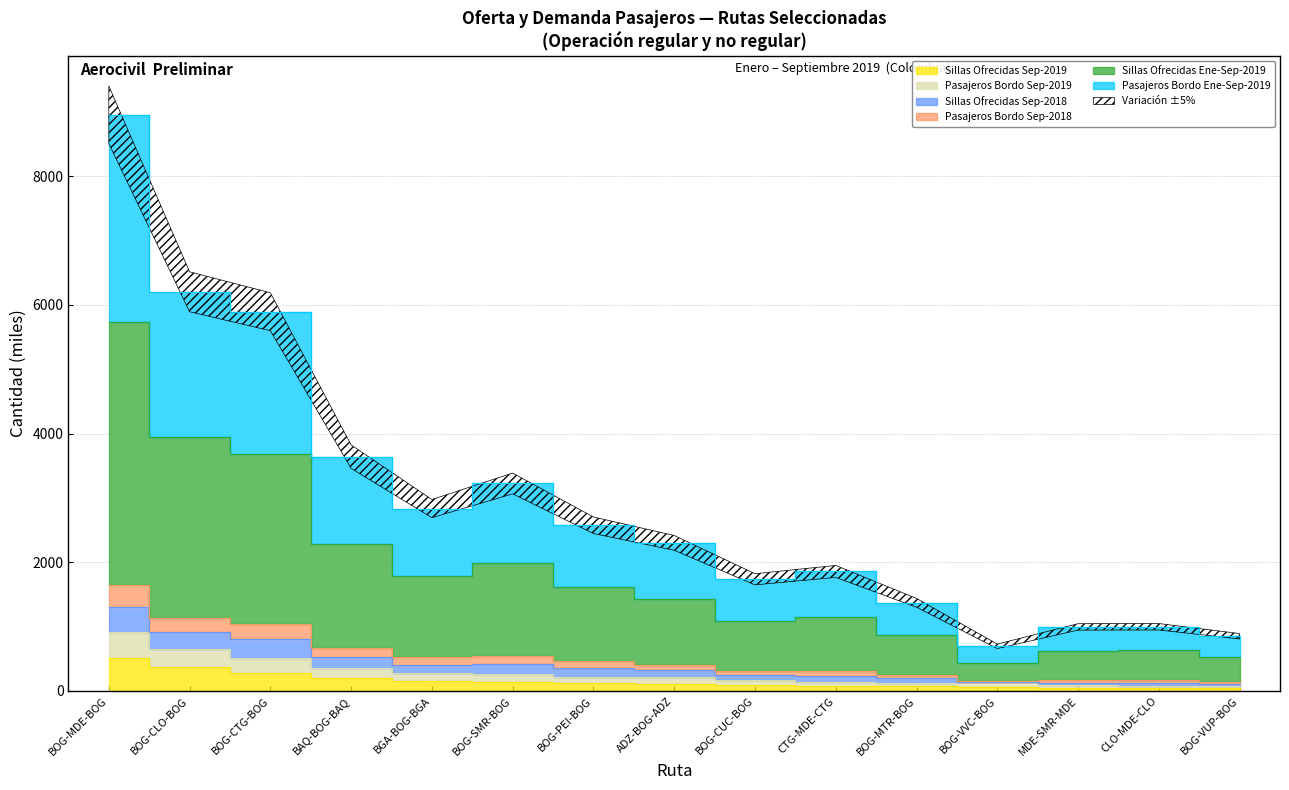

What is the lowest value of the Sillas Ofrecidas Ene-Sep-2019 series?

146.4